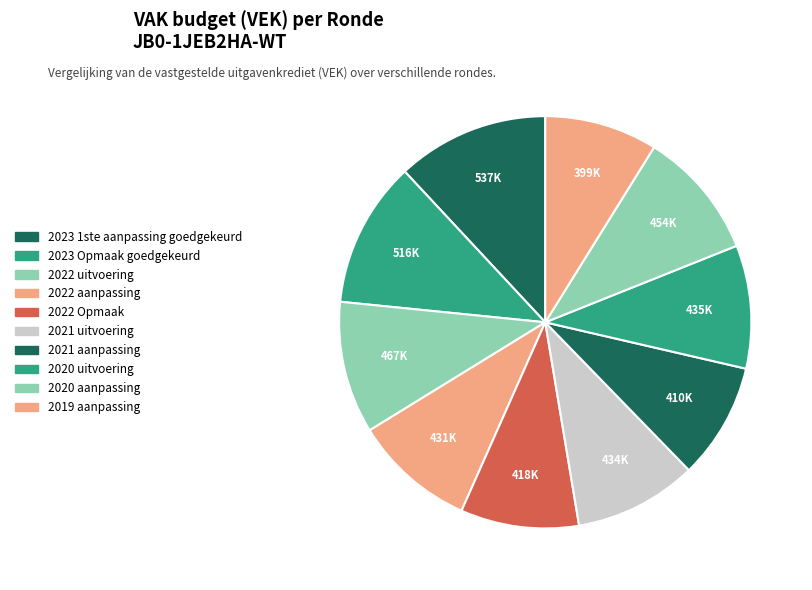

To the nearest percent, what is the combined percentage of 2022 aanpassing and 2021 aanpassing?

19%